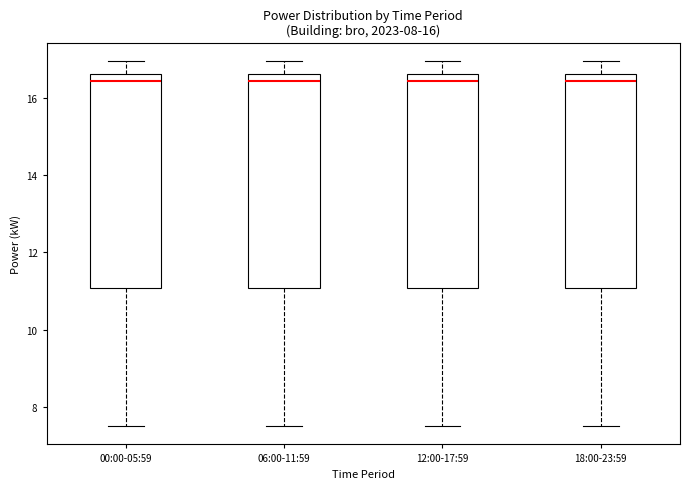

Reading left to right, transcribe this box plot: for each box, give where its median line is, the range the box spans, and where its two whiskers end, as read against the y-axis. The values are not printed on the chart, so give them approximately, as read against the axis.

00:00-05:59: median 16.4, box 11.0 to 16.6, whiskers 7.6 to 17.0
06:00-11:59: median 16.4, box 11.0 to 16.6, whiskers 7.6 to 17.0
12:00-17:59: median 16.4, box 11.0 to 16.6, whiskers 7.6 to 17.0
18:00-23:59: median 16.4, box 11.0 to 16.6, whiskers 7.6 to 17.0